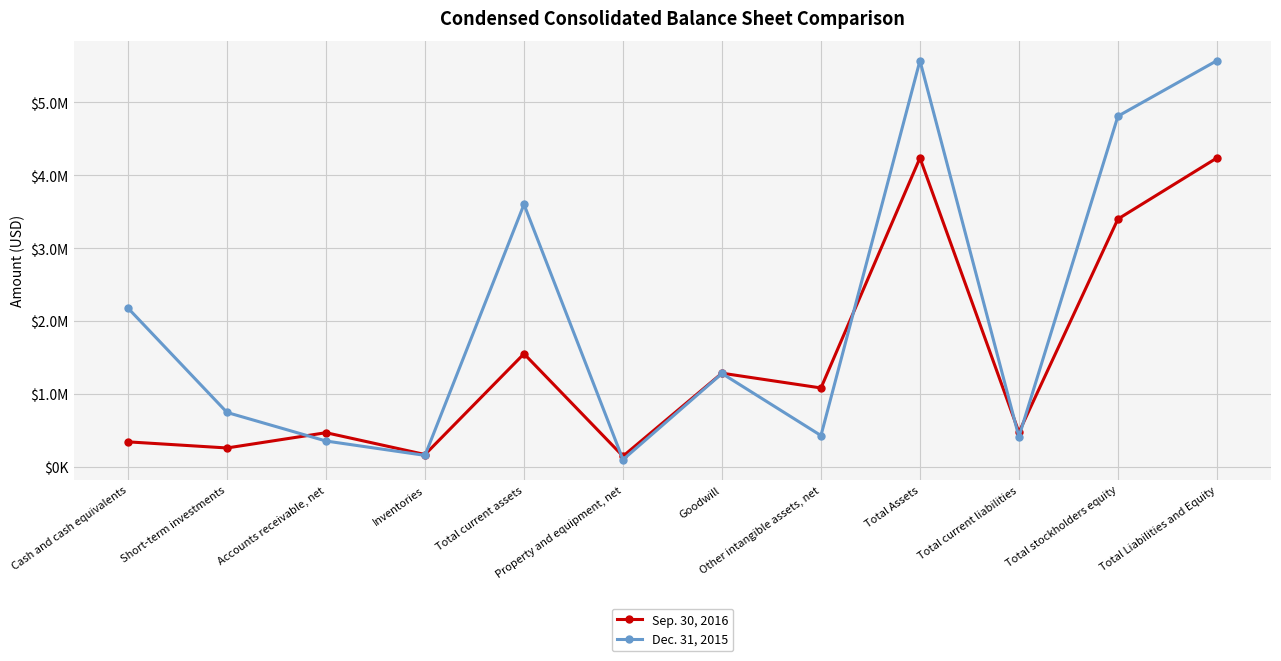

Is the value of Dec. 31, 2015 at Inventories greater than the value of Sep. 30, 2016 at Total current assets?

No